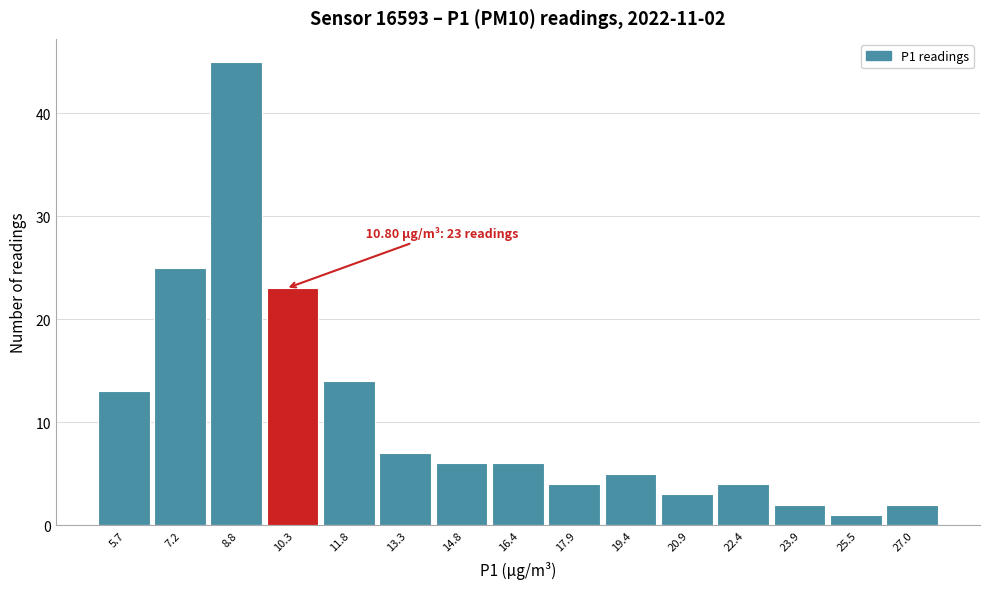

Reading left to right, what are all the values shown in this chart?

5.7=13	7.2=25	8.8=45	10.3=23	11.8=14	13.3=7	14.8=6	16.4=6	17.9=4	19.4=5	20.9=3	22.4=4	23.9=2	25.5=1	27.0=2